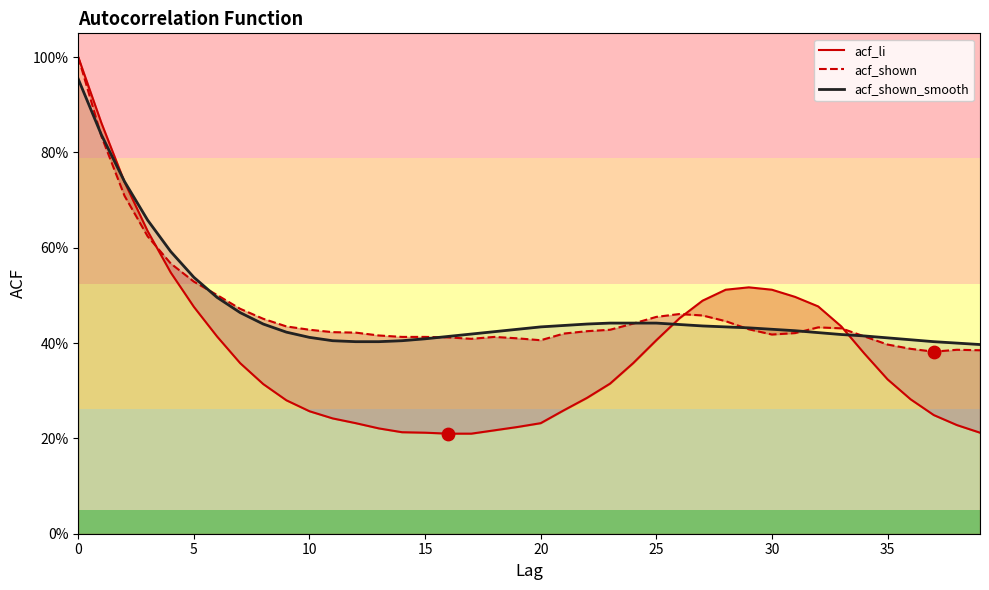

What is the total value across all series at 30?

1.4